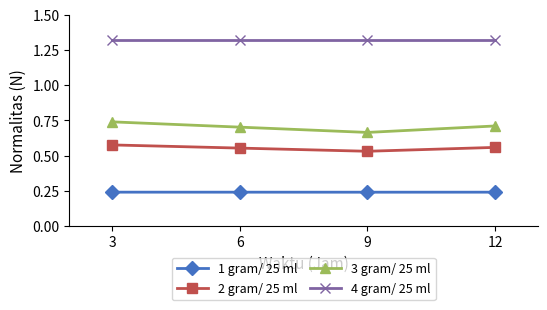

How many 3 gram/ 25 ml values are between 0 and 1?

4